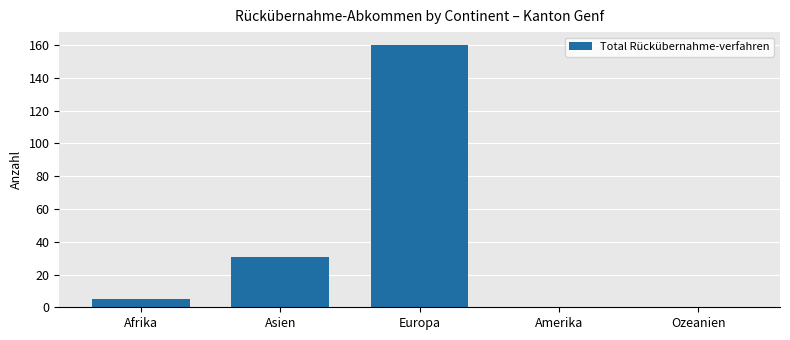

How many data points does each series have?

5